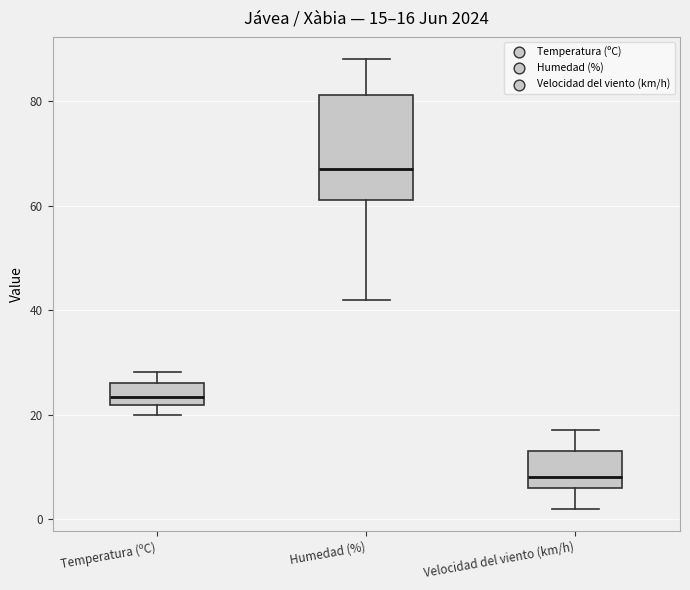

Which box has the highest median line?

Humedad (%)